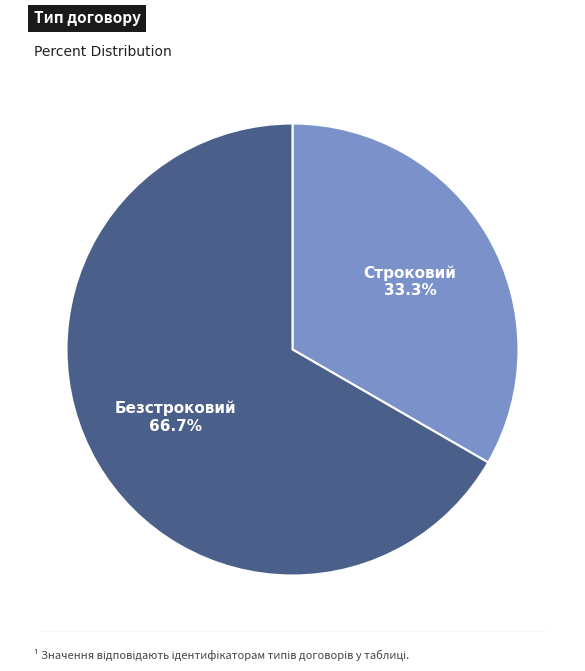

How many slices are in this pie chart?

2